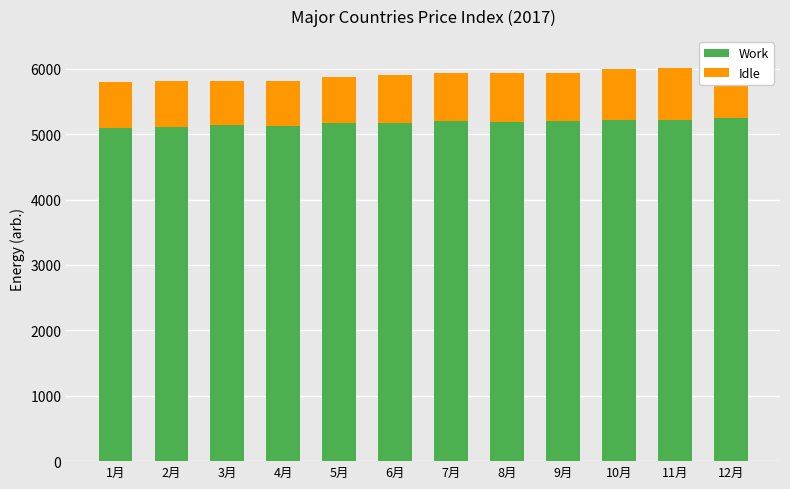

The value of Work at 3月 is 8999. True or false?

False